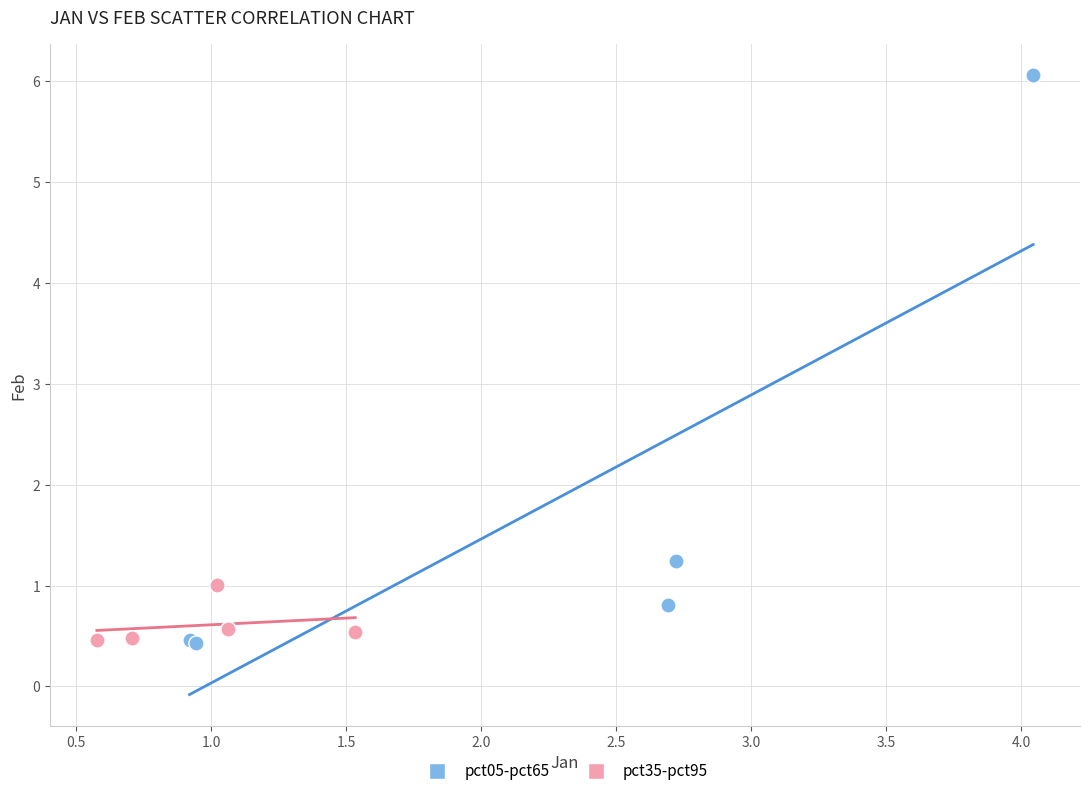

Which series reaches the maximum Y coordinate?

pct05-pct65